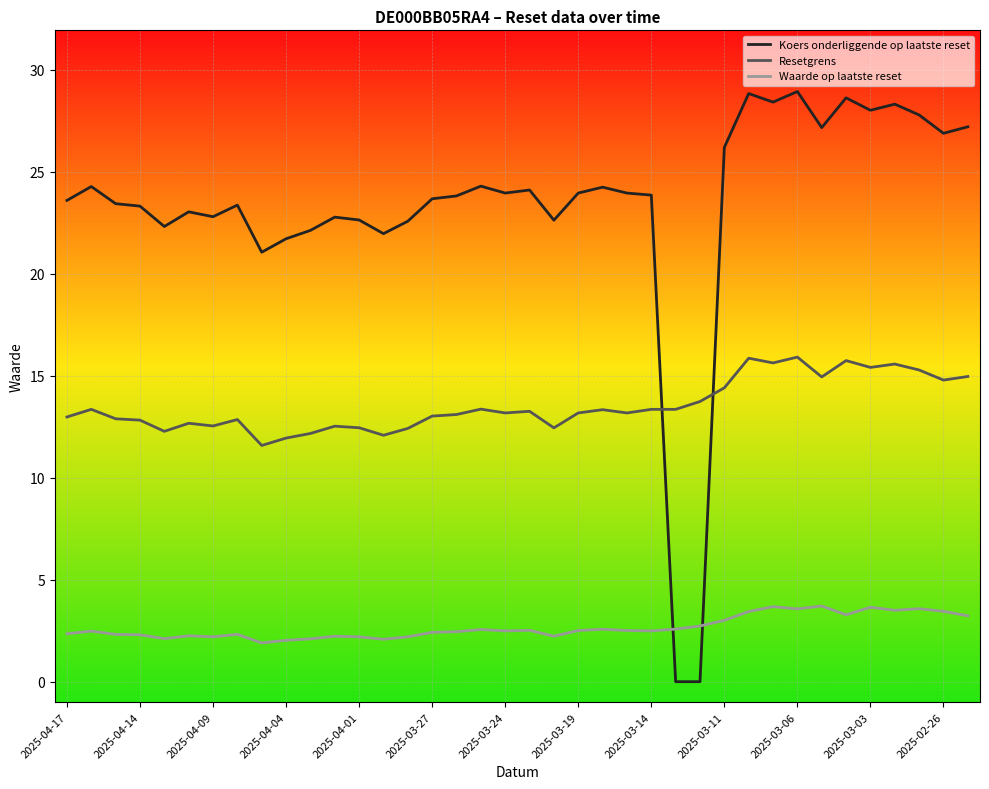

List the series in order of their overall mean, lowest first.

Waarde op laatste reset, Resetgrens, Koers onderliggende op laatste reset